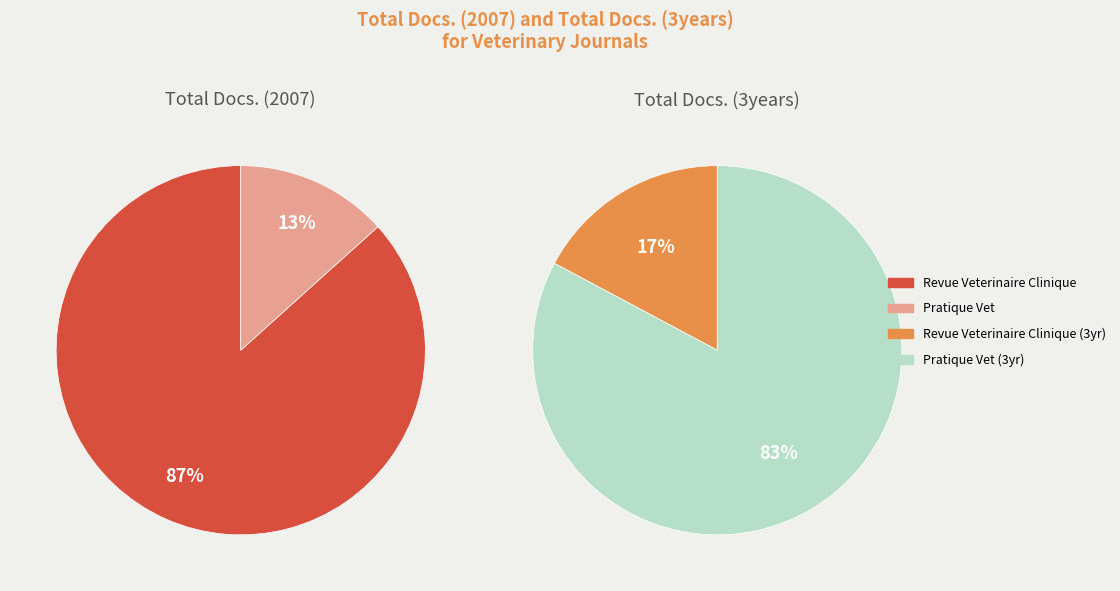

How many slices are in this pie chart?

2